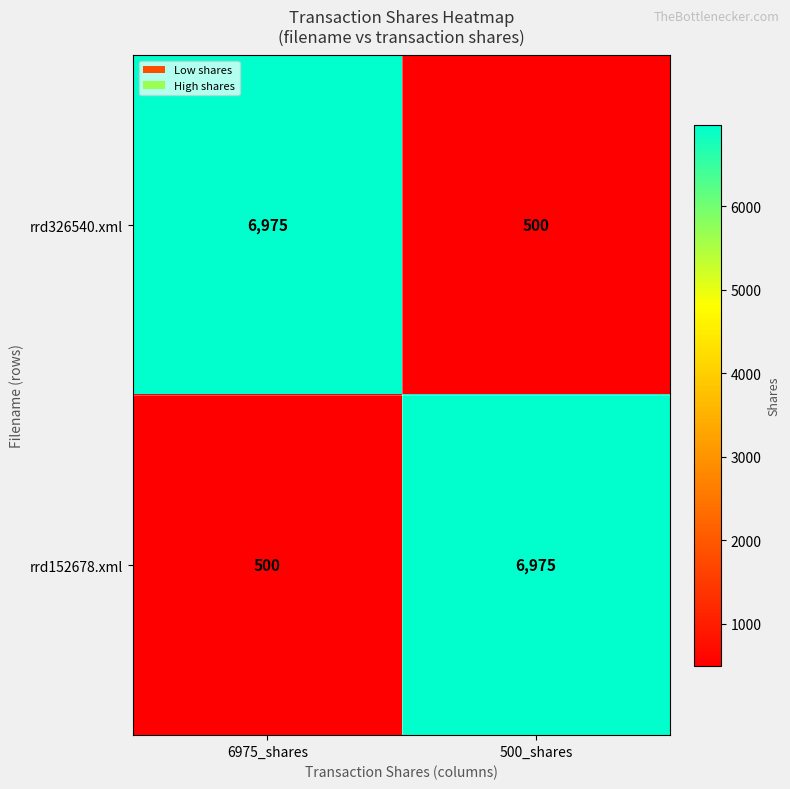

At how many categories does at least one series exceed 4910?

2